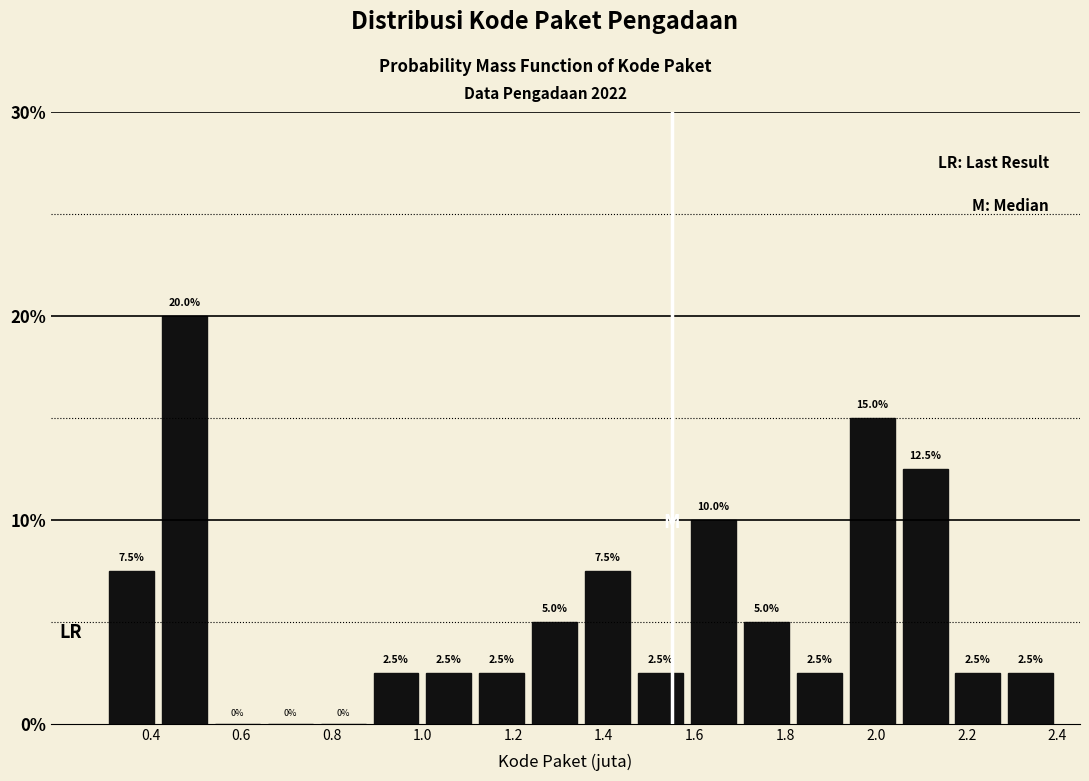

Reading left to right, list every bar in this chart as the range it spans on the x-axis followed by its height. The bar edges are not printed on the chart, so give them approximately, as read against the axis.

0.30 to 0.42: 7.5
0.42 to 0.54: 20.0
0.54 to 0.66: 0.0
0.66 to 0.76: 0.0
0.76 to 0.88: 0.0
0.88 to 1.00: 2.5
1.00 to 1.12: 2.5
1.12 to 1.24: 2.5
1.24 to 1.36: 5.0
1.36 to 1.46: 7.5
1.46 to 1.58: 2.5
1.58 to 1.70: 10.0
1.70 to 1.82: 5.0
1.82 to 1.94: 2.5
1.94 to 2.06: 15.0
2.06 to 2.16: 12.5
2.16 to 2.28: 2.5
2.28 to 2.40: 2.5